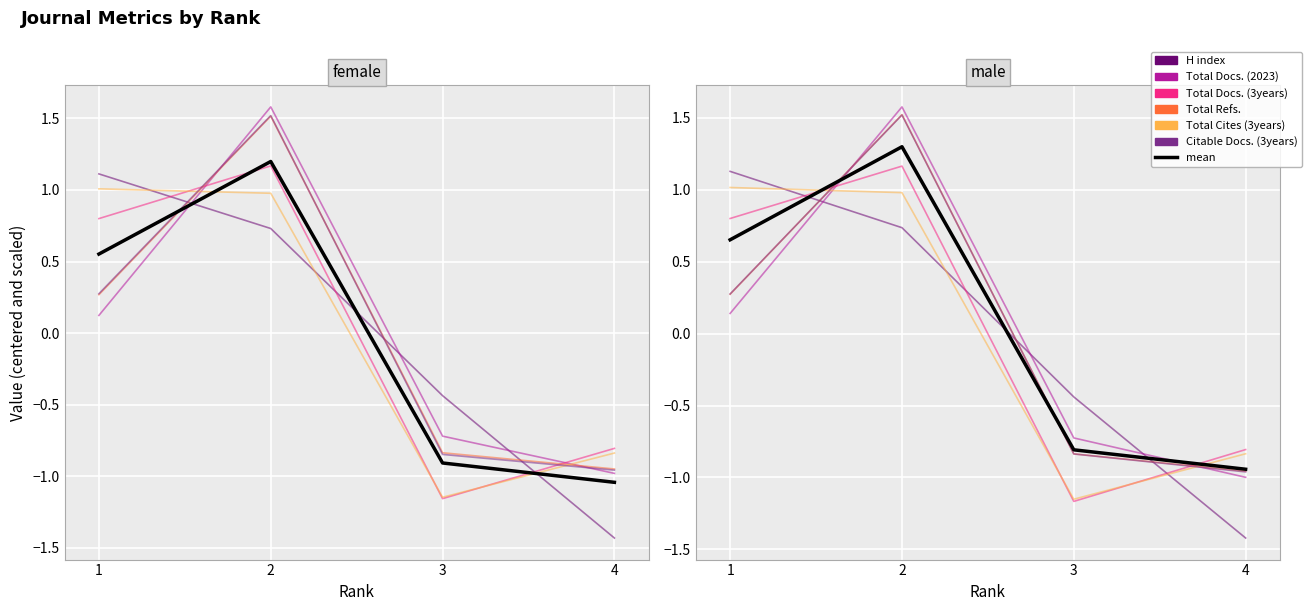

How many values in the Total Refs. series are below 0?

2